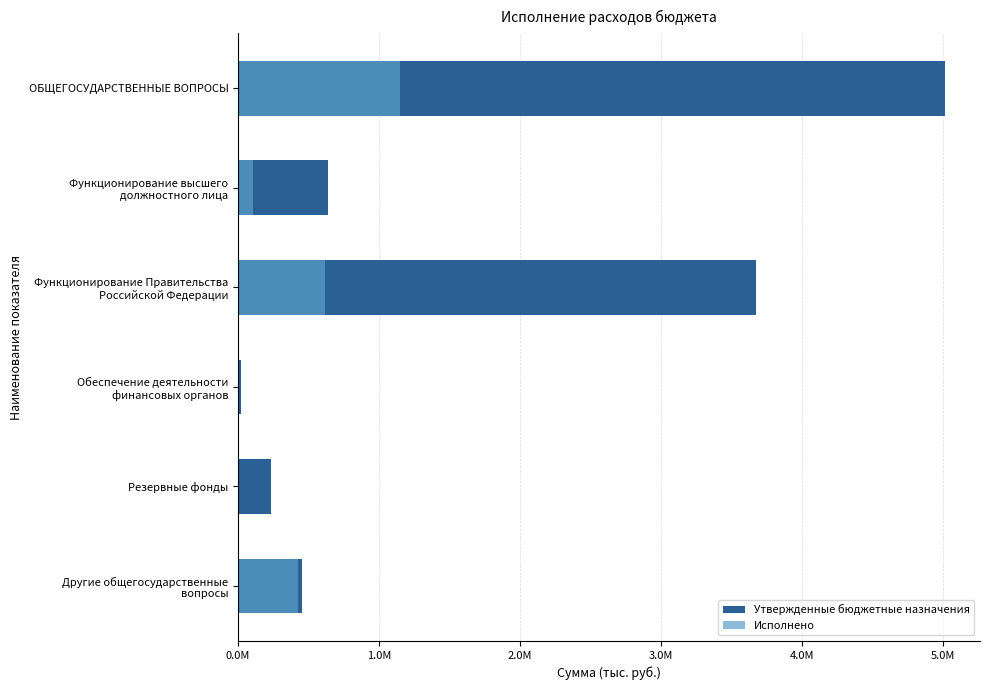

Reading left to right, what are all the values shown in this chart?

Утвержденные бюджетные назначения: 5011895.5	635382.0	3672895.5	22787.4	231000.0	449830.6
Исполнено: 1149930.6	105759.5	617386.9	0.0	0.0	426784.1